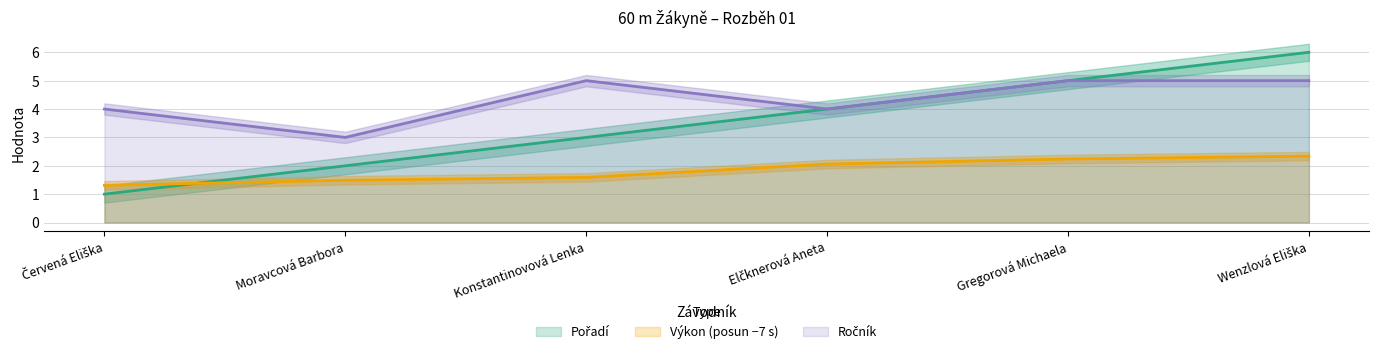

At which label does Výkon reach its minimum?

Červená Eliška